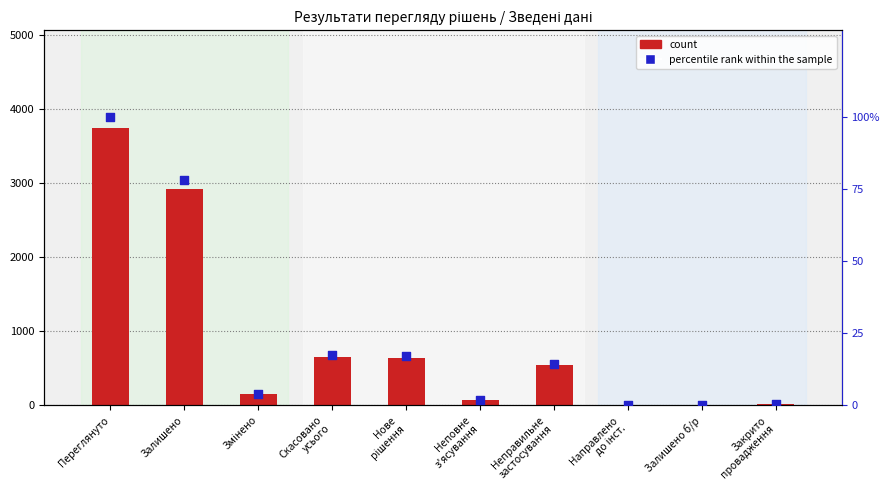

At which category is the sum across all series the highest?

Переглянуто